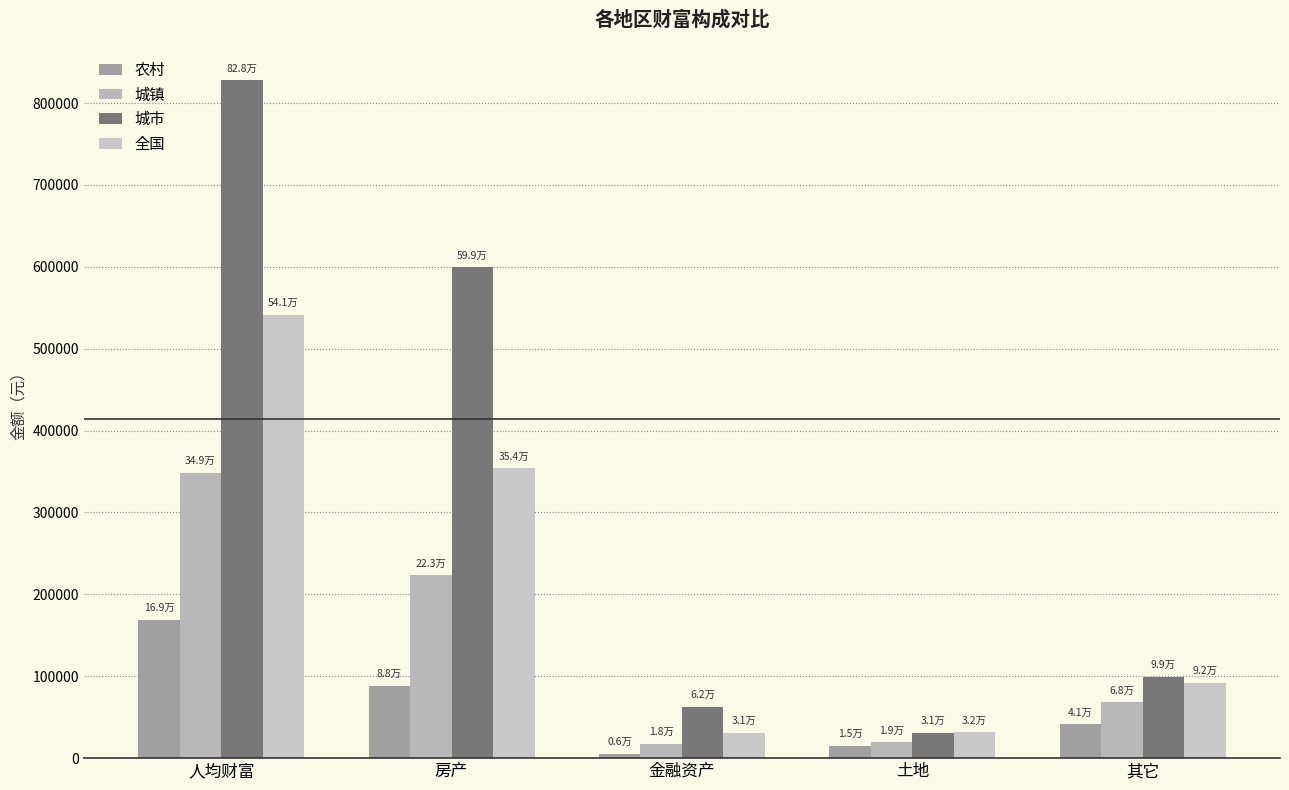

Where is 全国 nearest to the value 286131?

房产